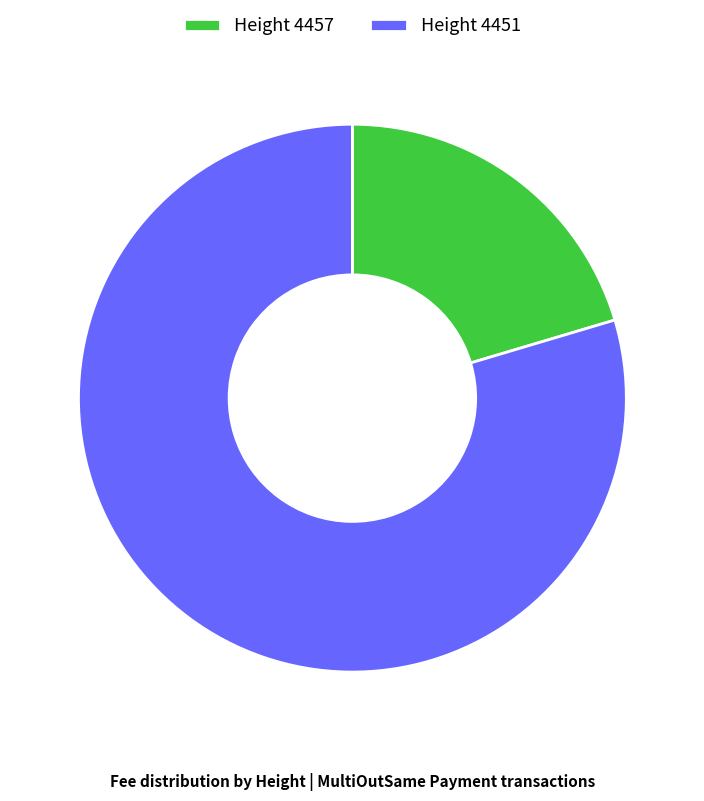

True or false: Height 4451 accounts for 85% of the total.

False